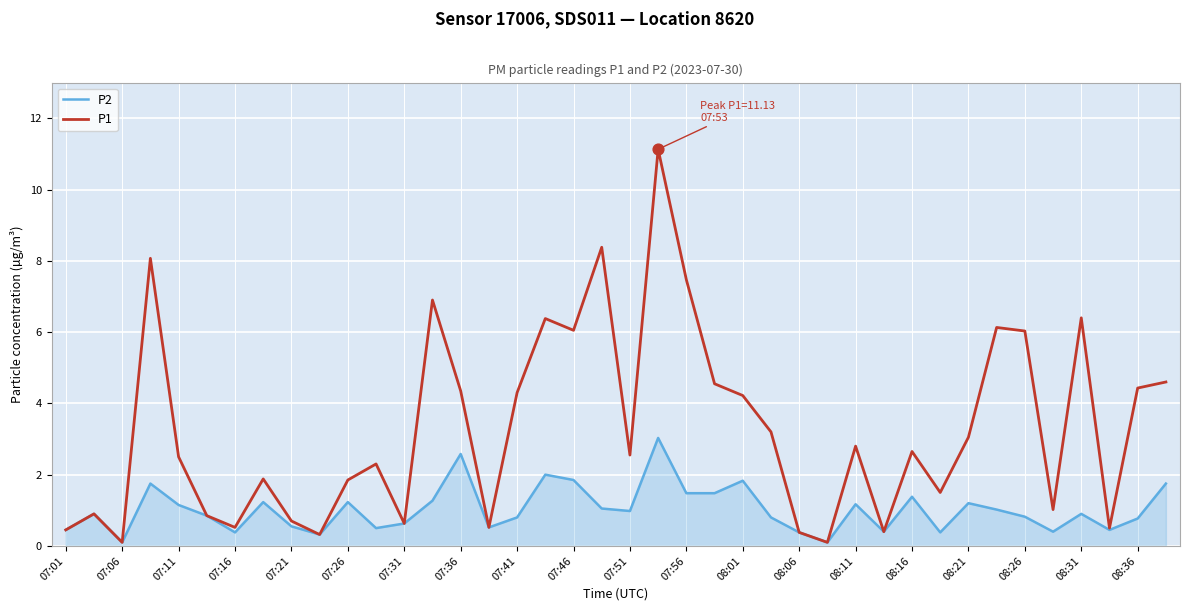

List the series in order of their overall mean, lowest first.

P2, P1